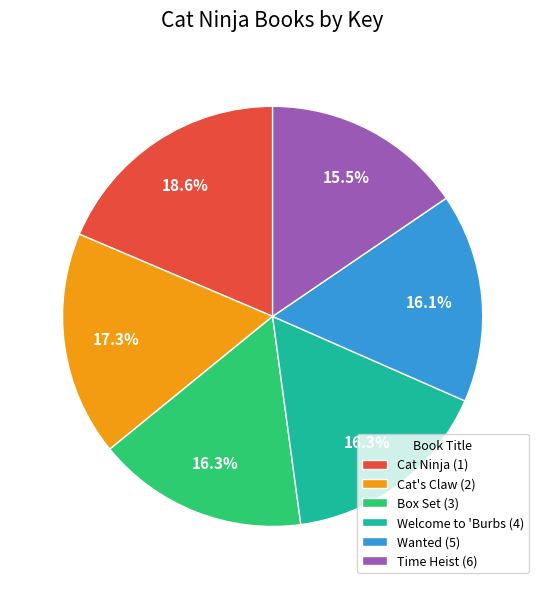

Does Wanted (5) represent more than half of the total?

No